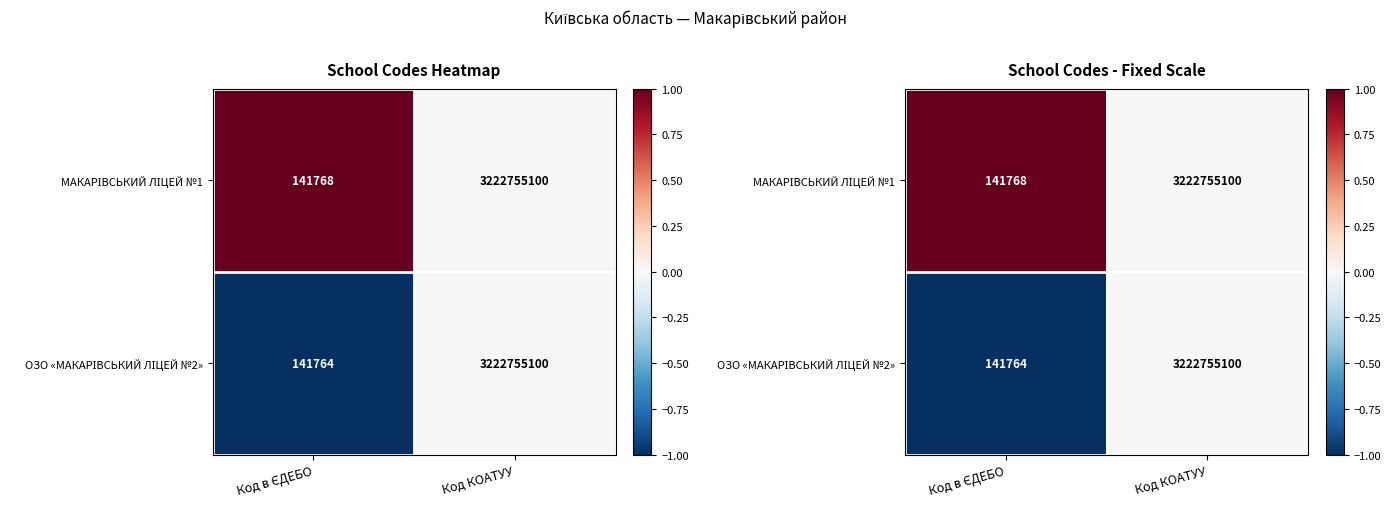

List the series in order of their overall mean, highest first.

МАКАРІВСЬКИЙ ЛІЦЕЙ №1, ОЗО «МАКАРІВСЬКИЙ ЛІЦЕЙ №2»